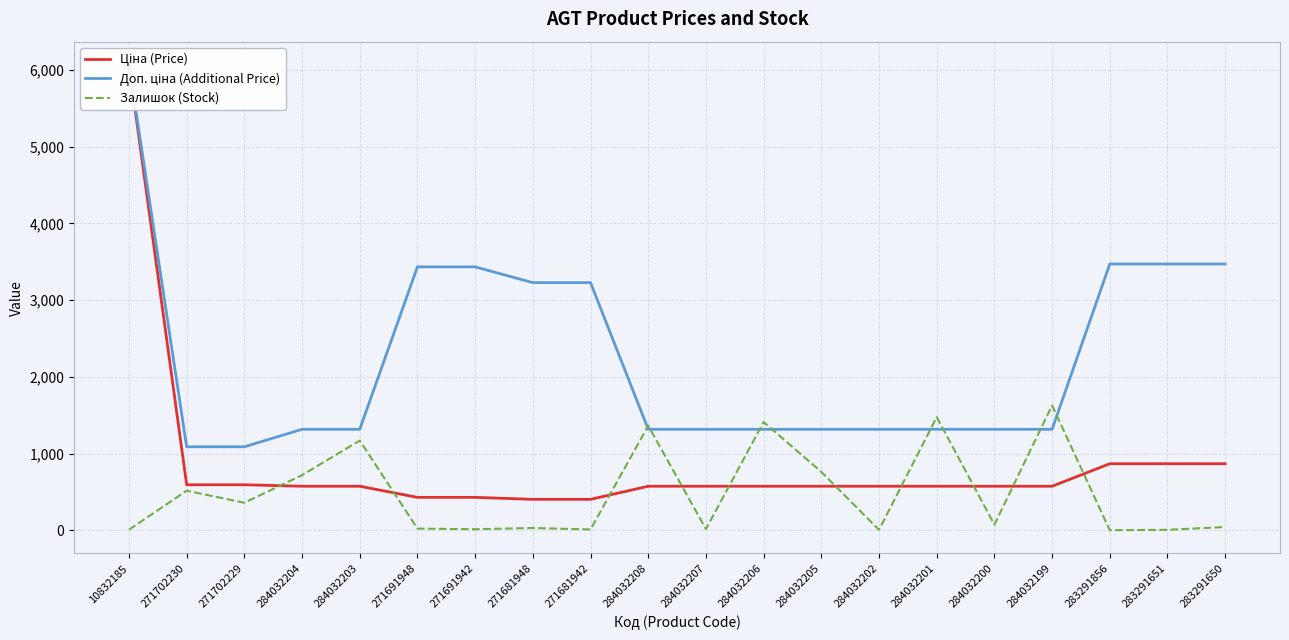

What is the difference between the highest and lowest values at 283291651?

3466.1